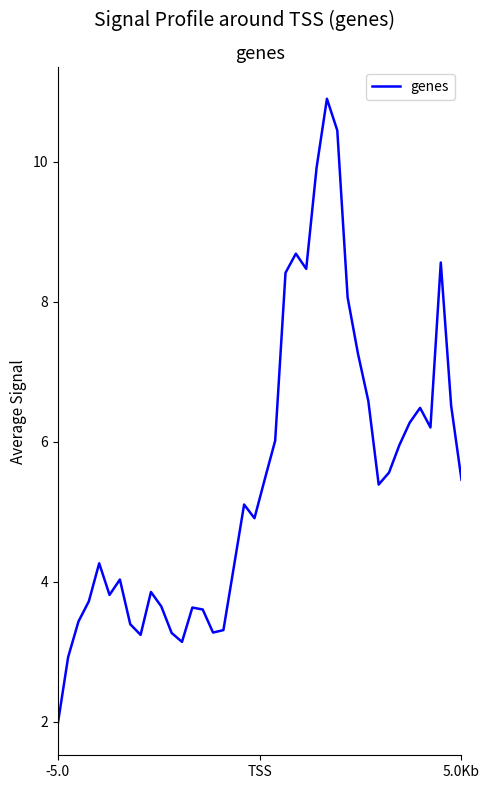

What is the smallest value displayed?

2.0